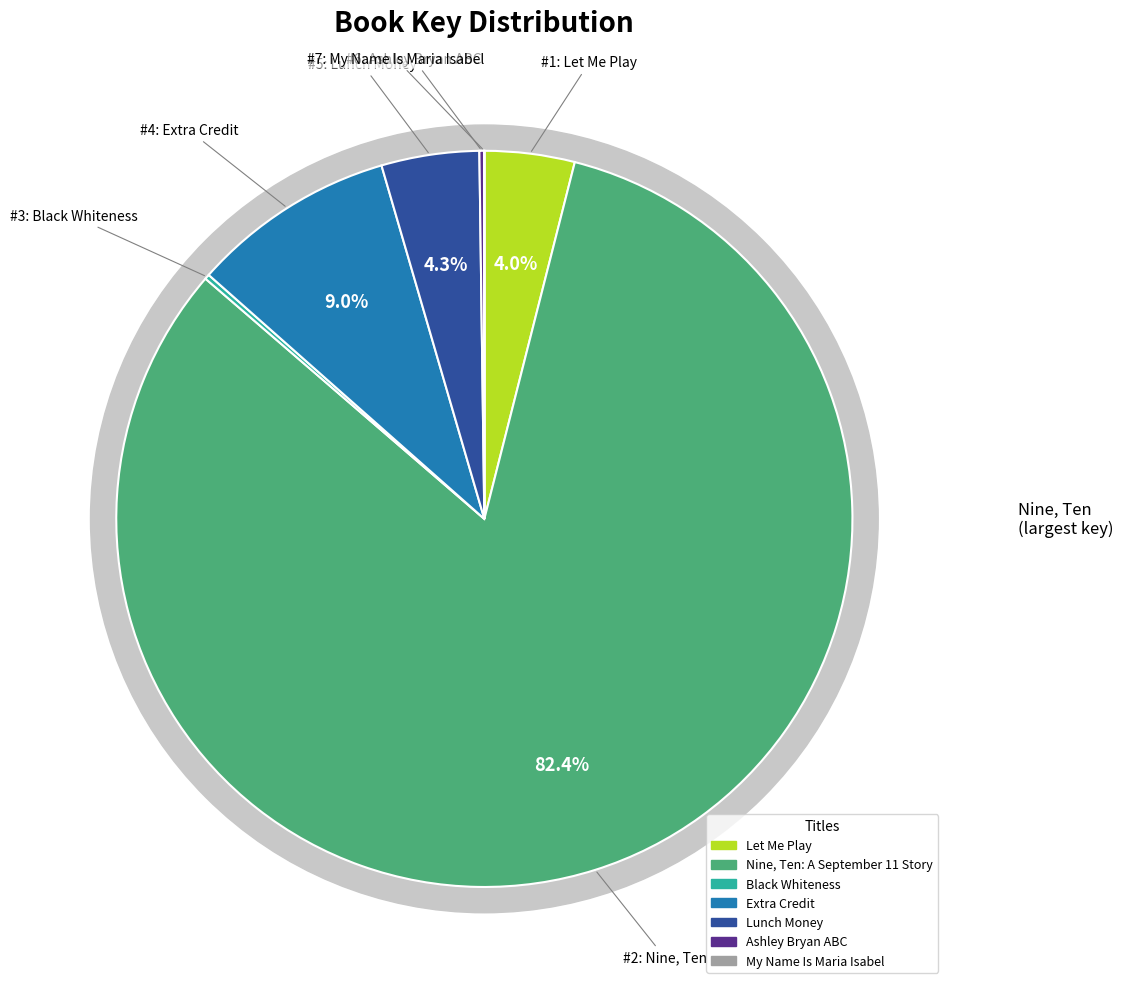

True or false: Lunch Money accounts for 4% of the total.

True